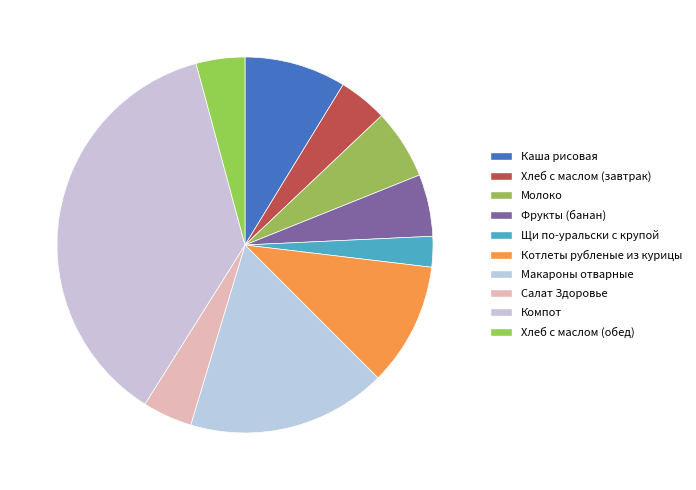

To the nearest percent, what is the difference between the Салат Здоровье and Щи по-уральски с крупой slice percentages?

2%